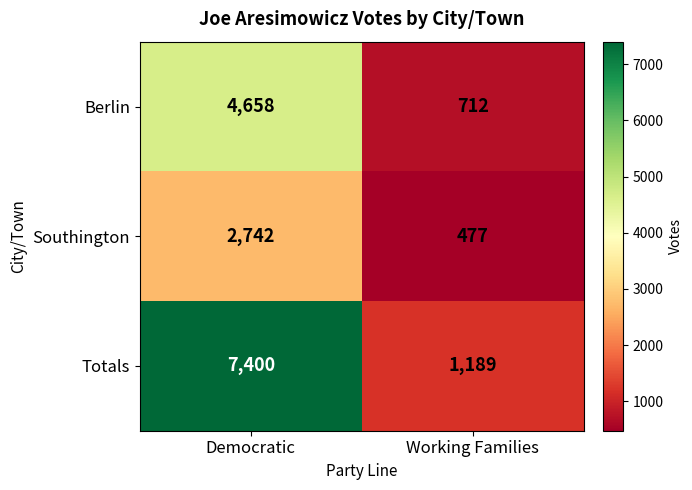

Rank the categories by Berlin value from lowest to highest.

Working Families, Democratic